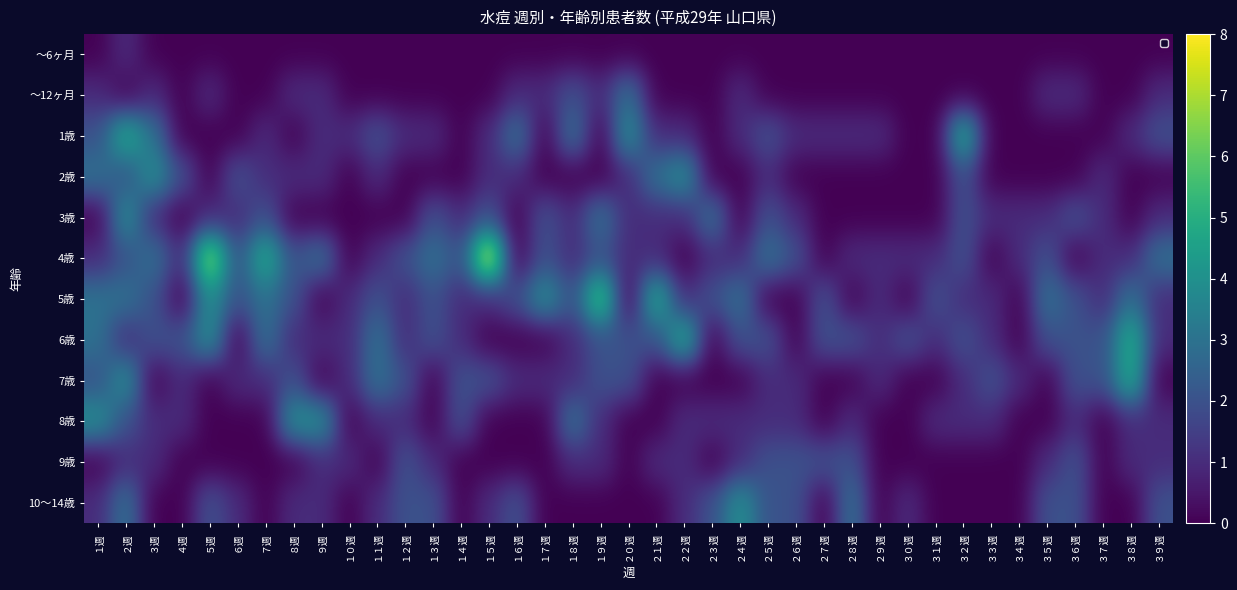

The 5歳 series shows 1 at １０週. True or false?

False